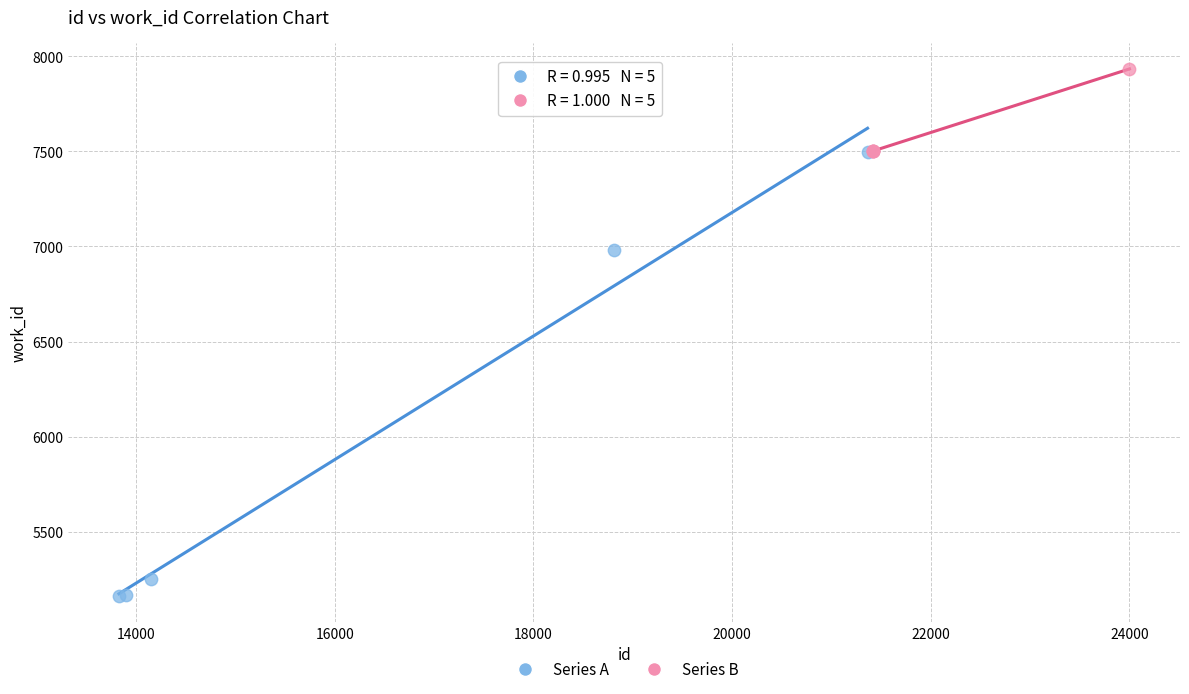

Which series contains the highest Y value?

Series B